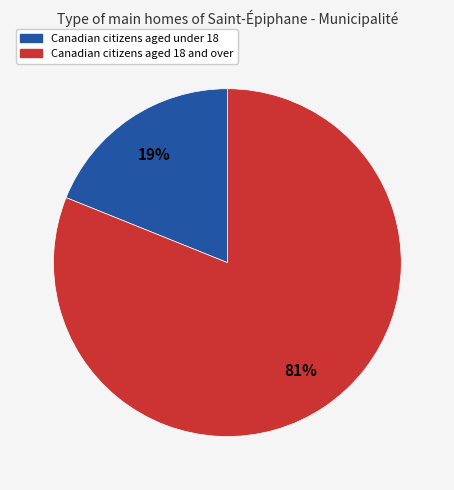

To the nearest percent, what is the average slice percentage?

50%